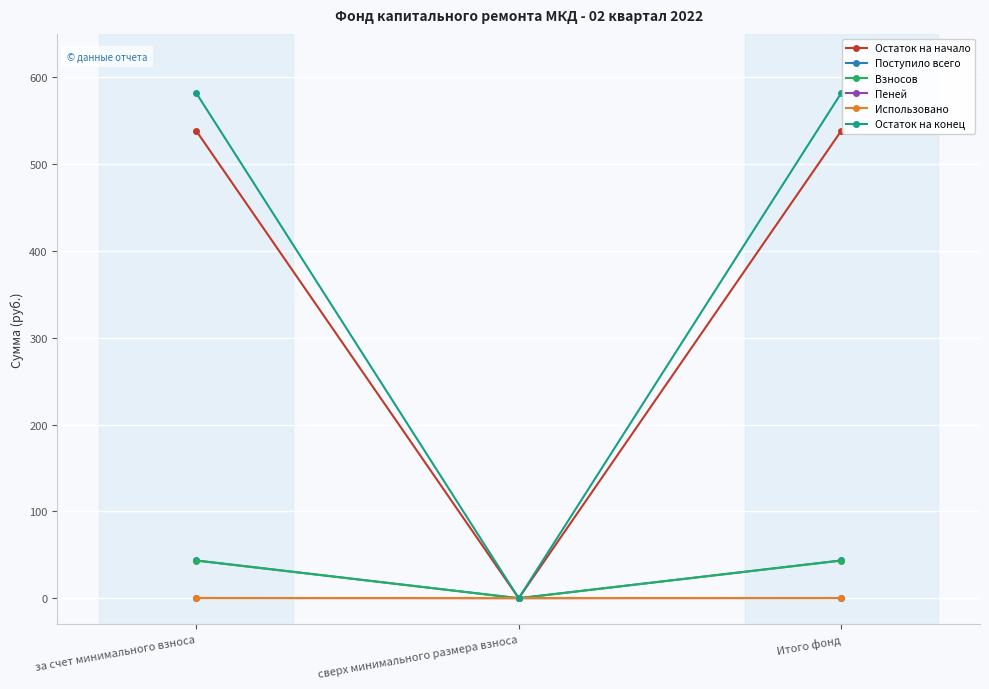

Which series has the largest total across all categories?

Остаток на конец